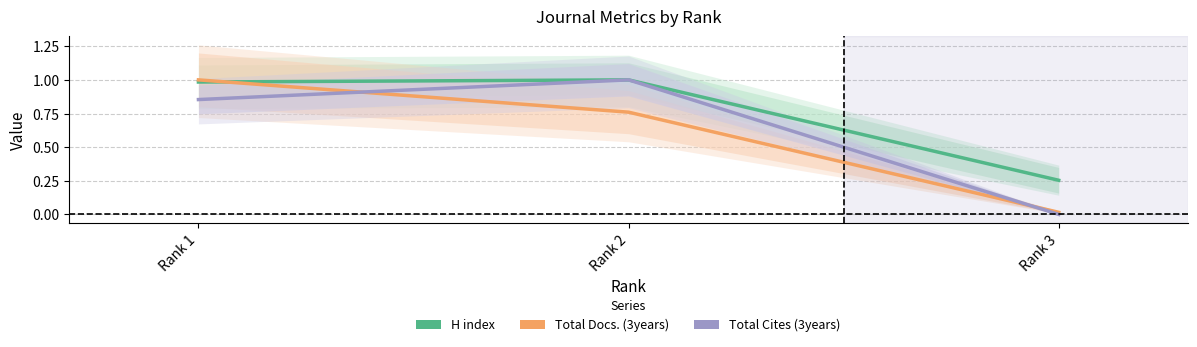

Rank the series by their maximum value, from lowest to highest.

H index, Total Docs. (3years), Total Cites (3years)